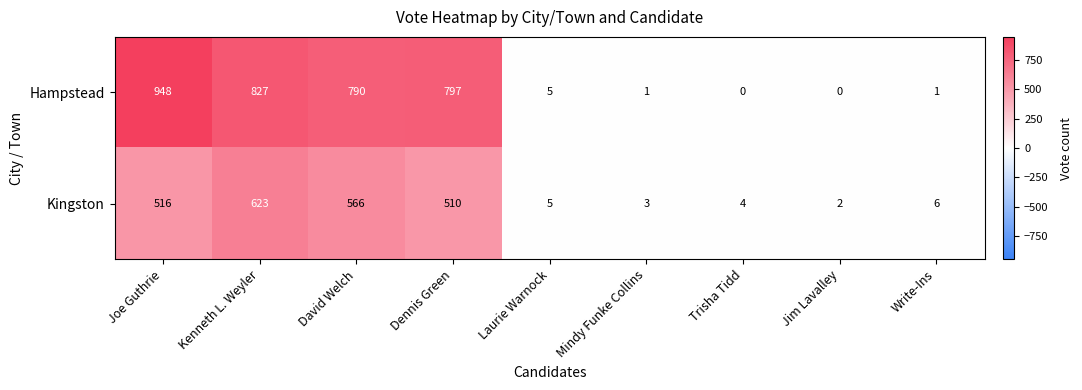

Reading left to right, transcribe all the data shown in this chart.

Hampstead: Joe Guthrie=948	Kenneth L. Weyler=827	David Welch=790	Dennis Green=797	Laurie Warnock=5	Mindy Funke Collins=1	Trisha Tidd=0	Jim Lavalley=0	Write-Ins=1
Kingston: Joe Guthrie=516	Kenneth L. Weyler=623	David Welch=566	Dennis Green=510	Laurie Warnock=5	Mindy Funke Collins=3	Trisha Tidd=4	Jim Lavalley=2	Write-Ins=6